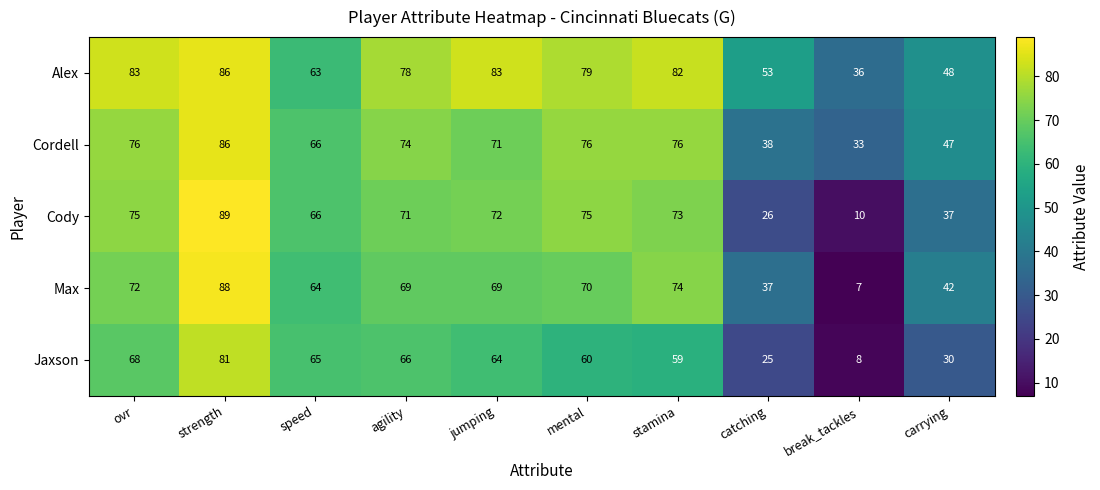

Is it true that Jaxson equals 8 at break_tackles?

True